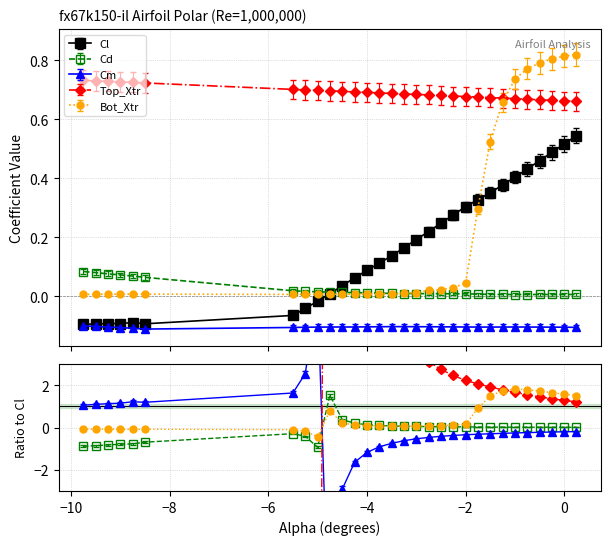

True or false: Cm and Top_Xtr cross at least once.

False